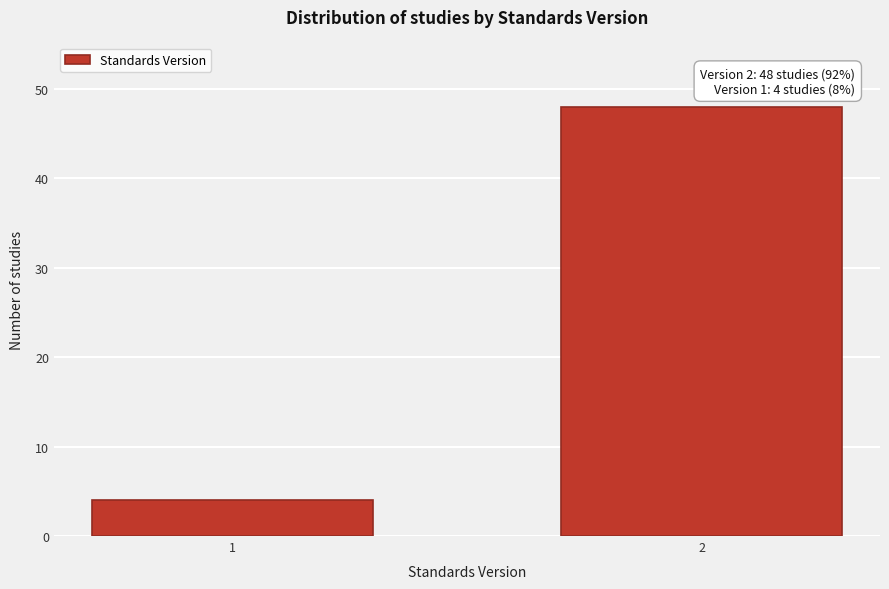

Reading right to left, what are all the values shown in this chart?

2=48	1=4